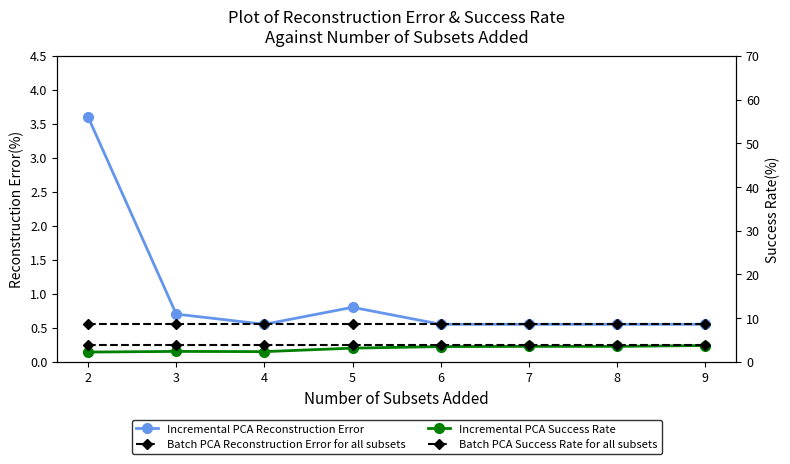

True or false: Batch PCA Success Rate for all subsets and Incremental PCA Success Rate cross at least once.

False